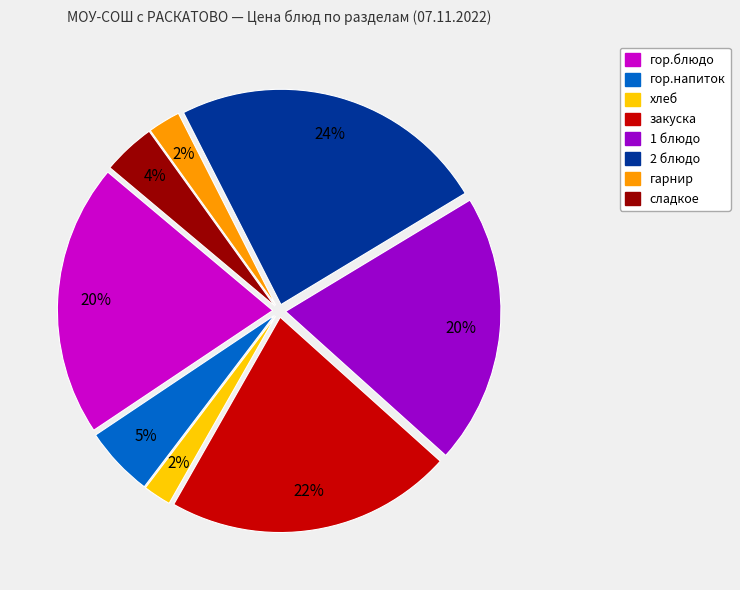

What percentage is the закуска slice, to the nearest percent?

22%